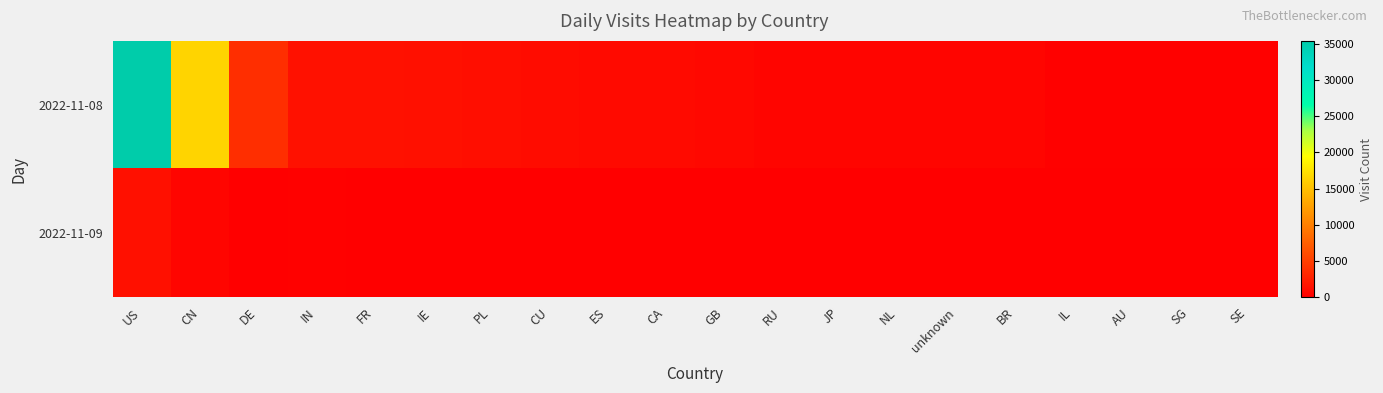

What is the maximum value shown in the chart?

35405